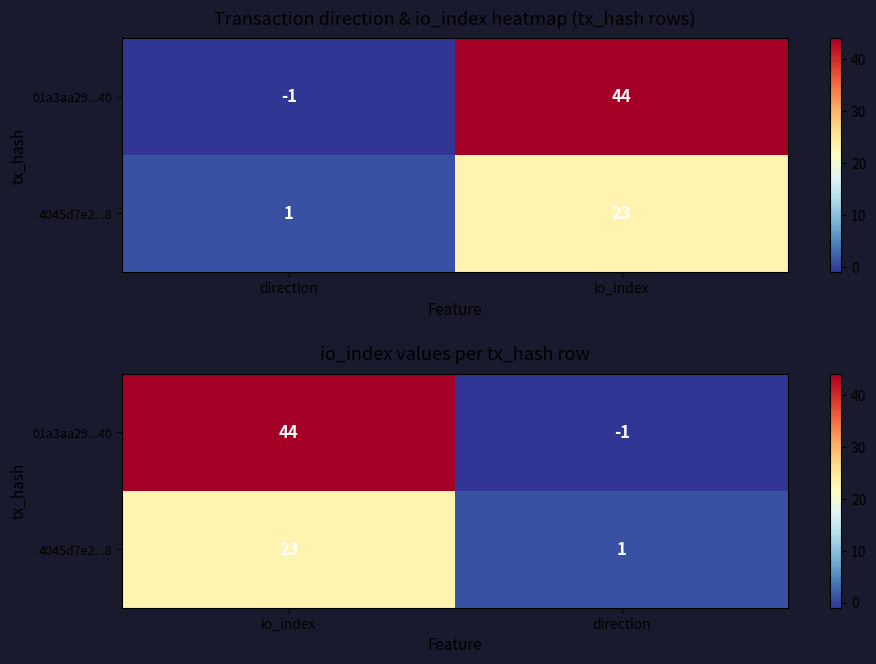

What is the lowest value of the 01a3aa29...40 series?

-1